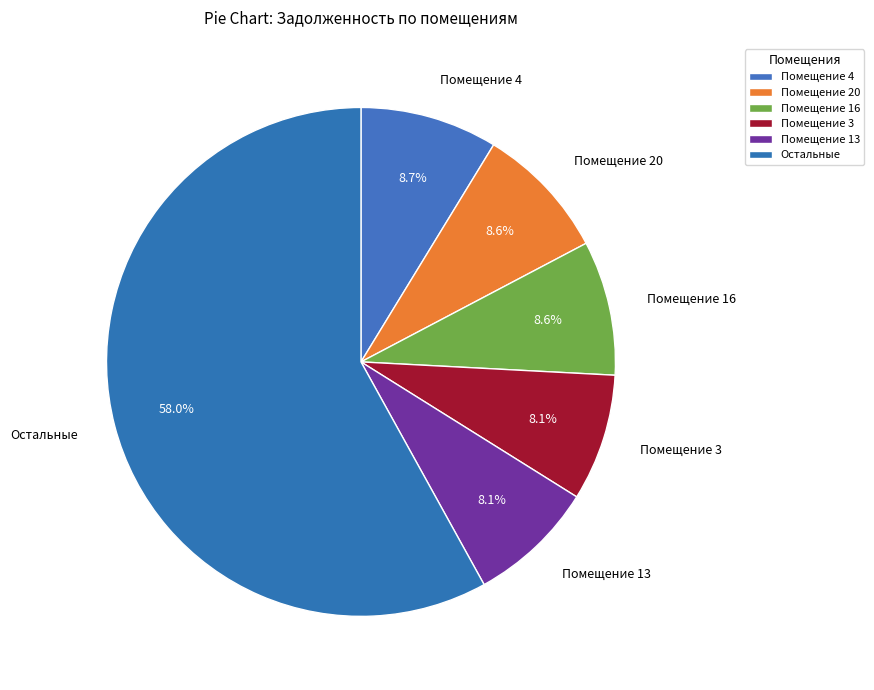

Does Помещение 3 account for over 50% of the chart?

No